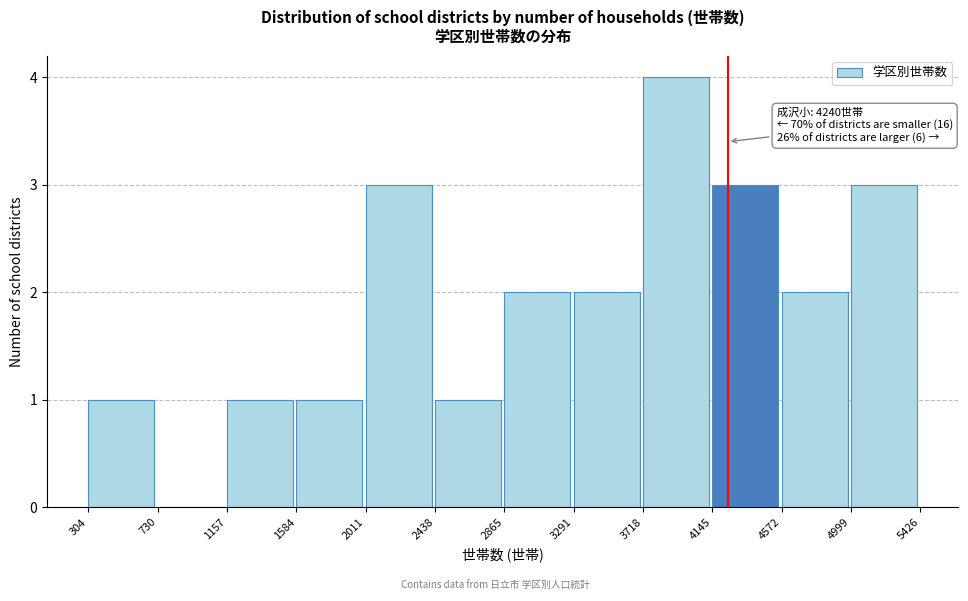

Which range on the x-axis has the tallest bar?

3718 to 4145